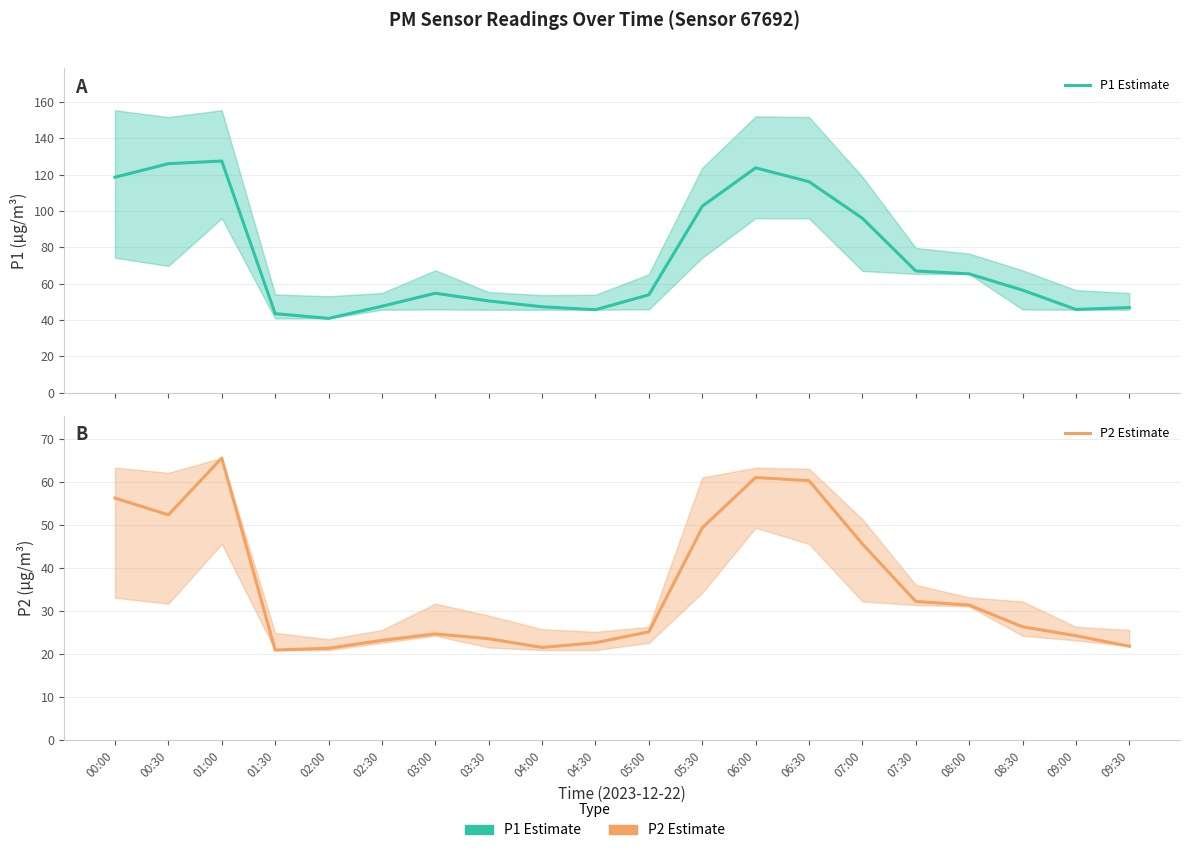

How many lines are shown in the chart?

2